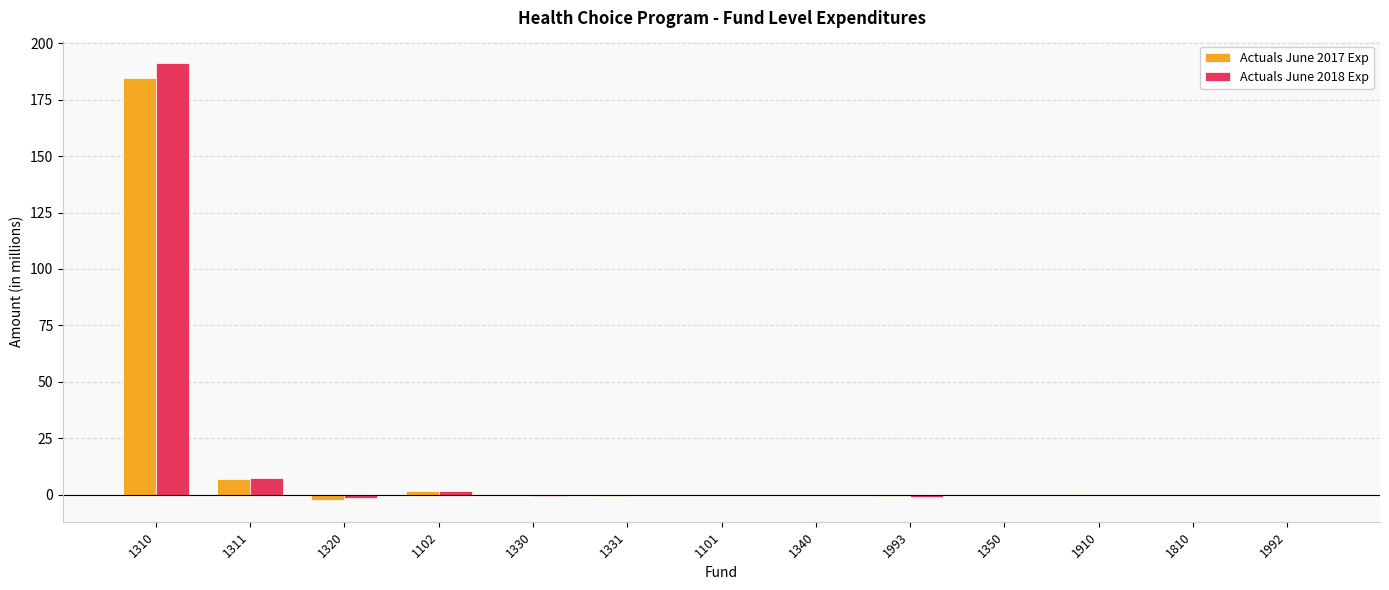

What is the difference between the Actuals June 2018 Exp values at 1331 and 1810?

0.2